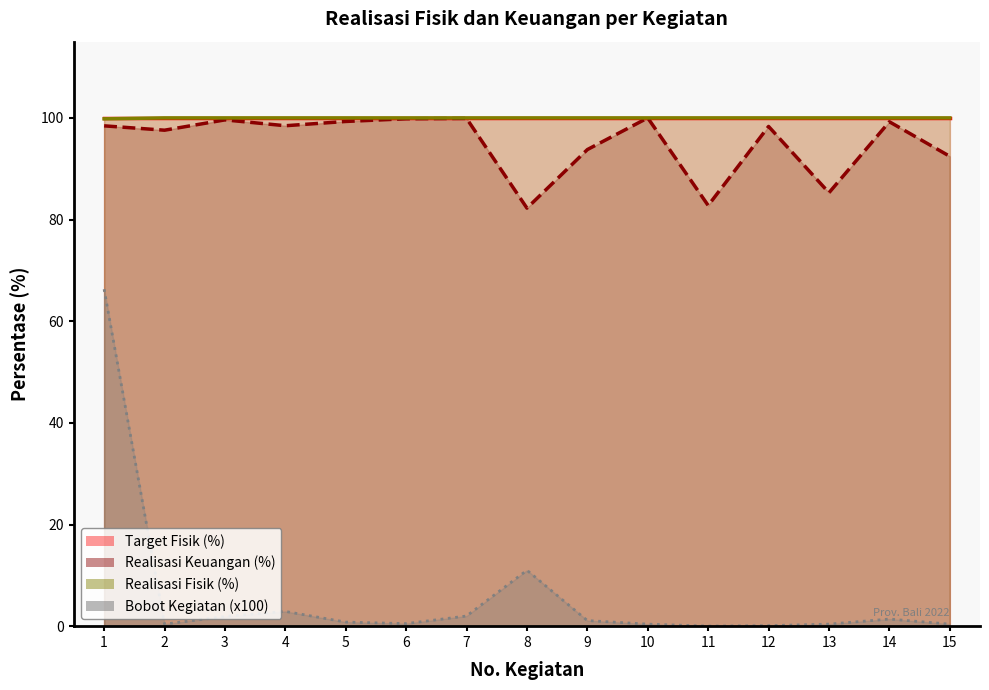

What is the sum of all Bobot Kegiatan values?

89.6